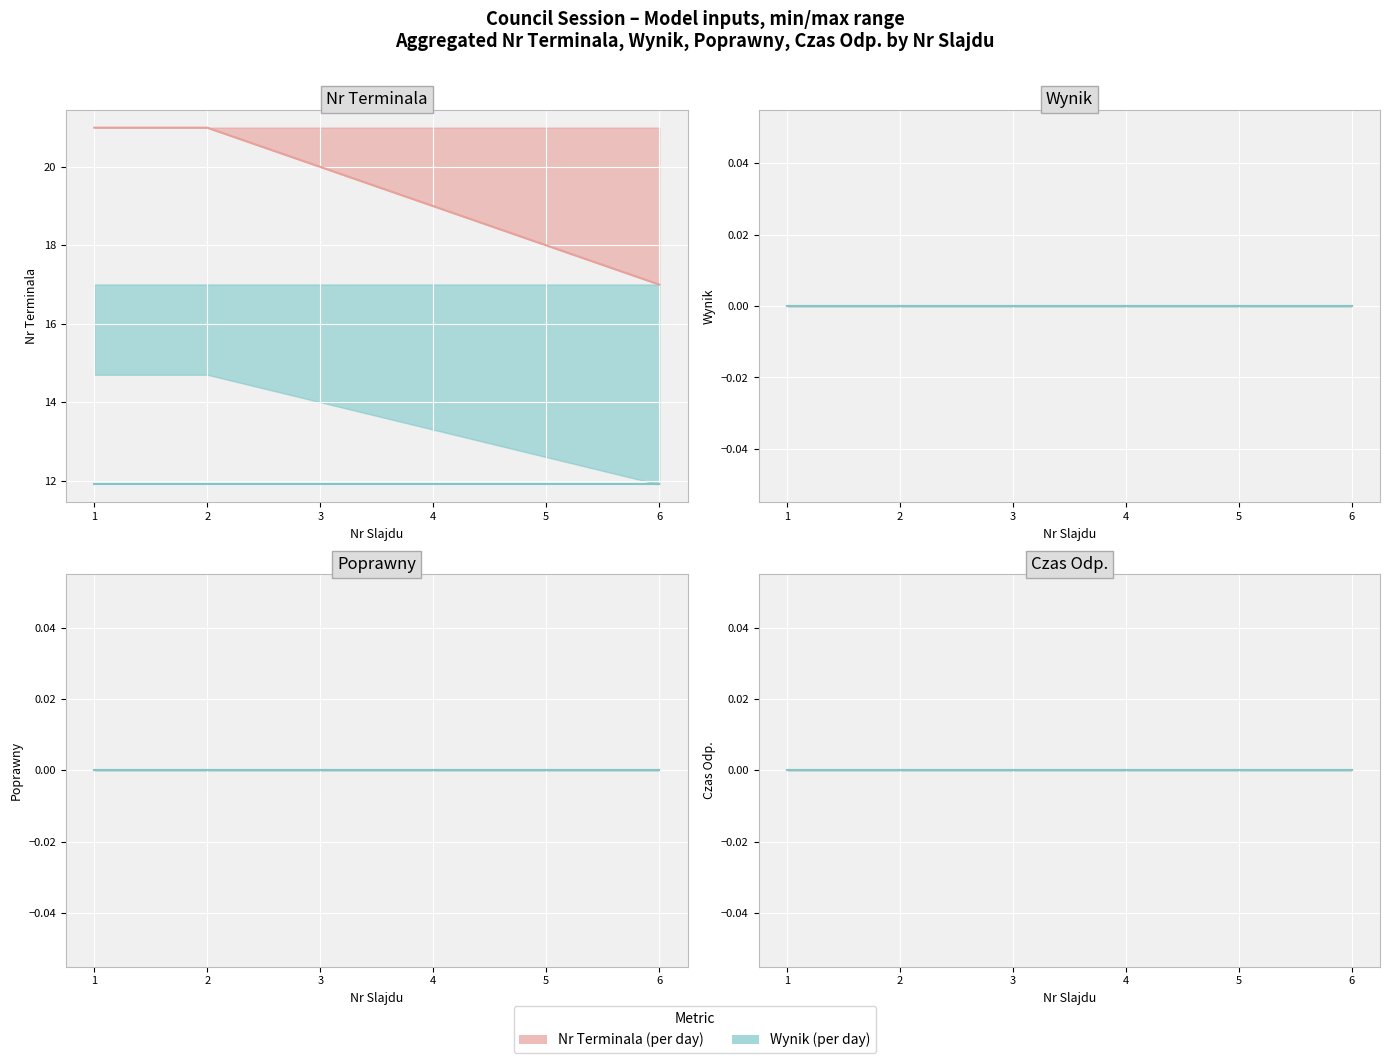

True or false: Czas Odp. has more than 1 interior local peaks.

False